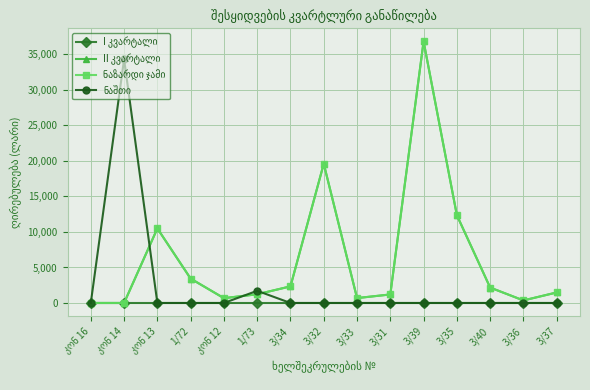

At how many categories does at least one series exceed 20009?

2